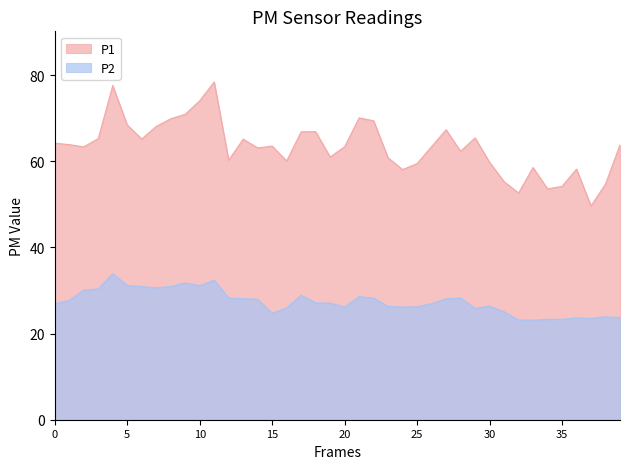

True or false: P1 and P2 intersect in this chart.

False